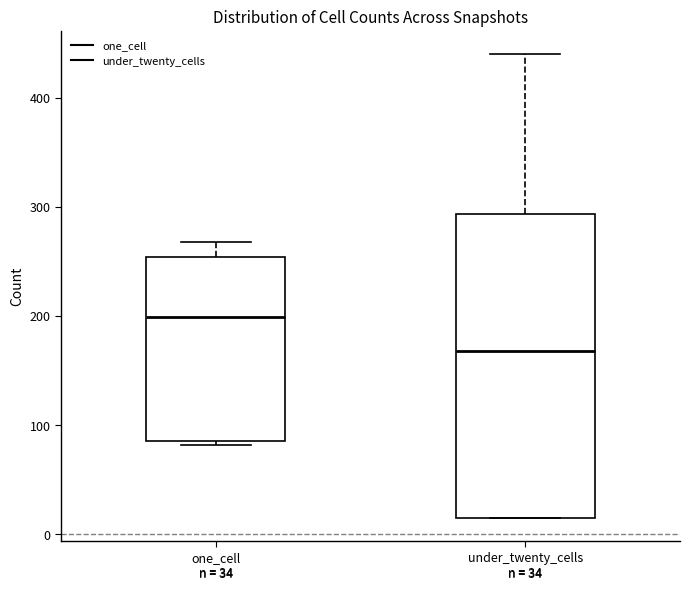

Comparing the boxes themselves (not the whiskers), which one is the tallest?

under_twenty_cells n = 34